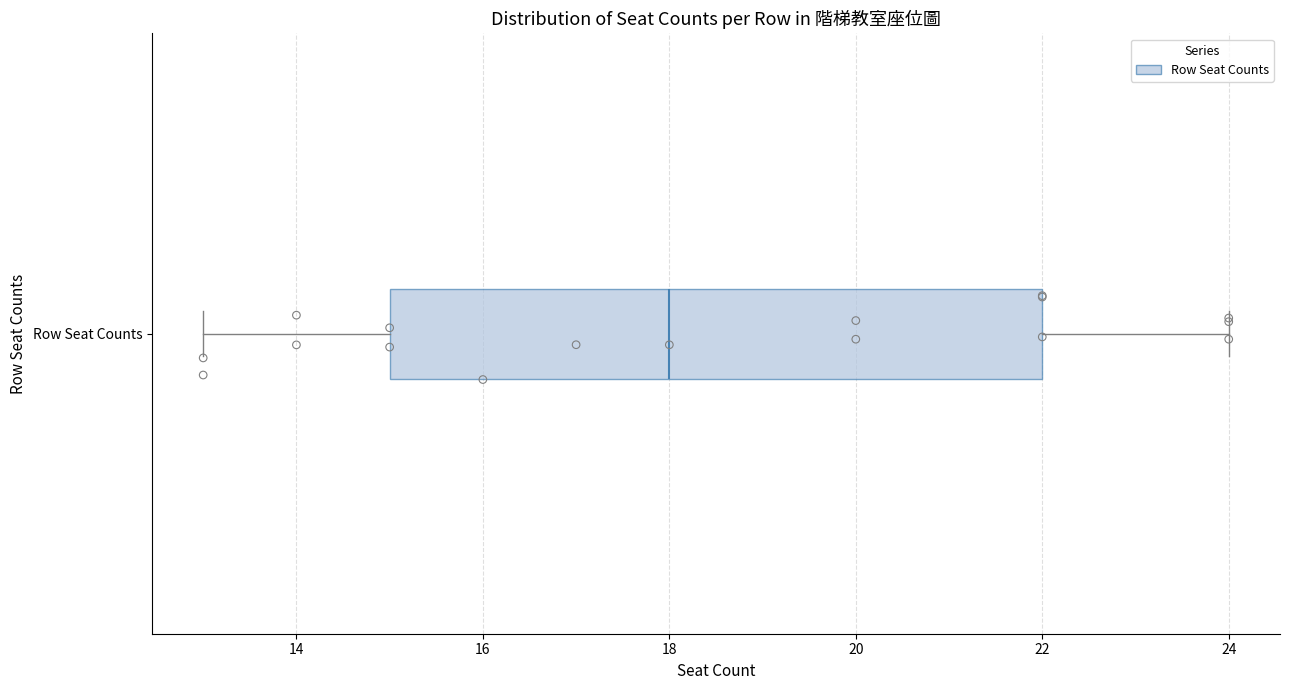

Read this box plot against the x-axis: the position of the median line, the range covered by the box, and the ends of both whiskers. The values are not printed on the chart, so give them approximately, as read against the axis.

median 18, box 15 to 22, whiskers 13 to 24